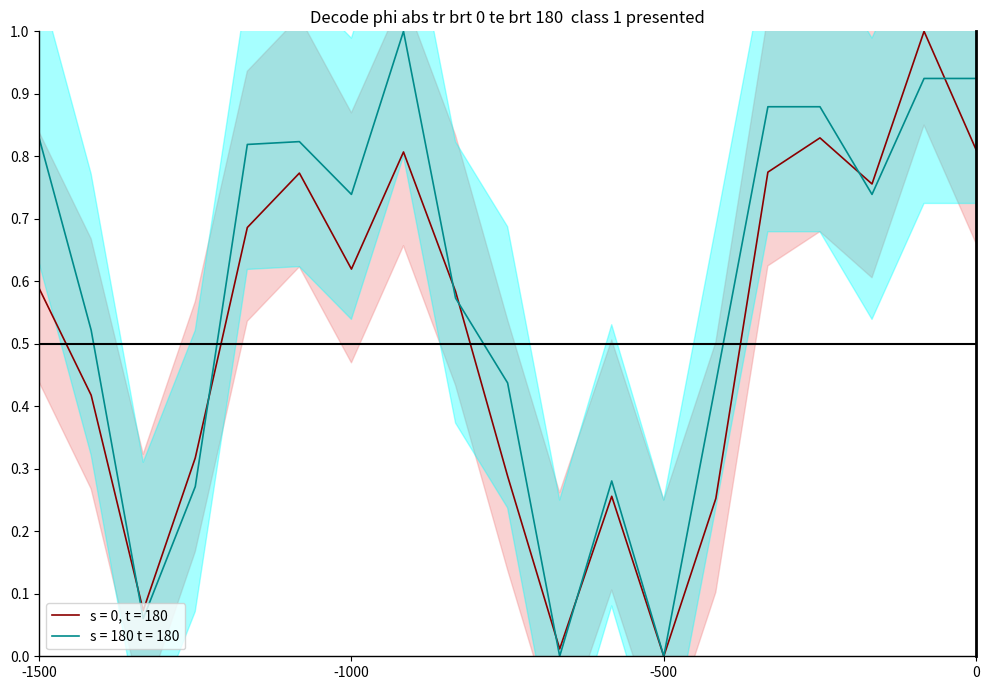

True or false: s = 180 t = 180 has a value of 0.5 at -500.

False